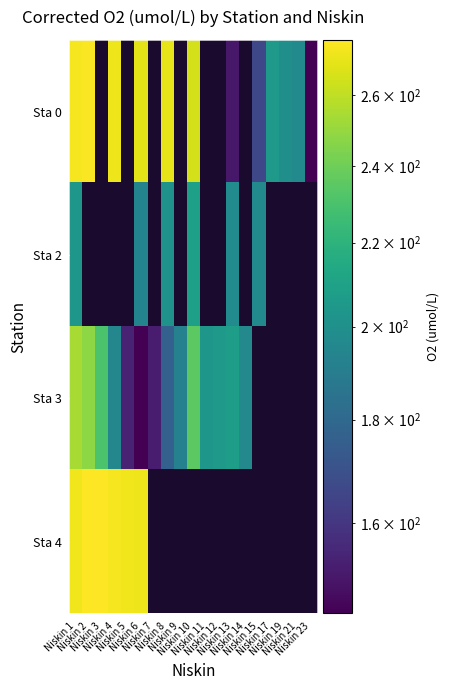

The Sta 2 series shows 286.4 at Niskin 8. True or false?

False